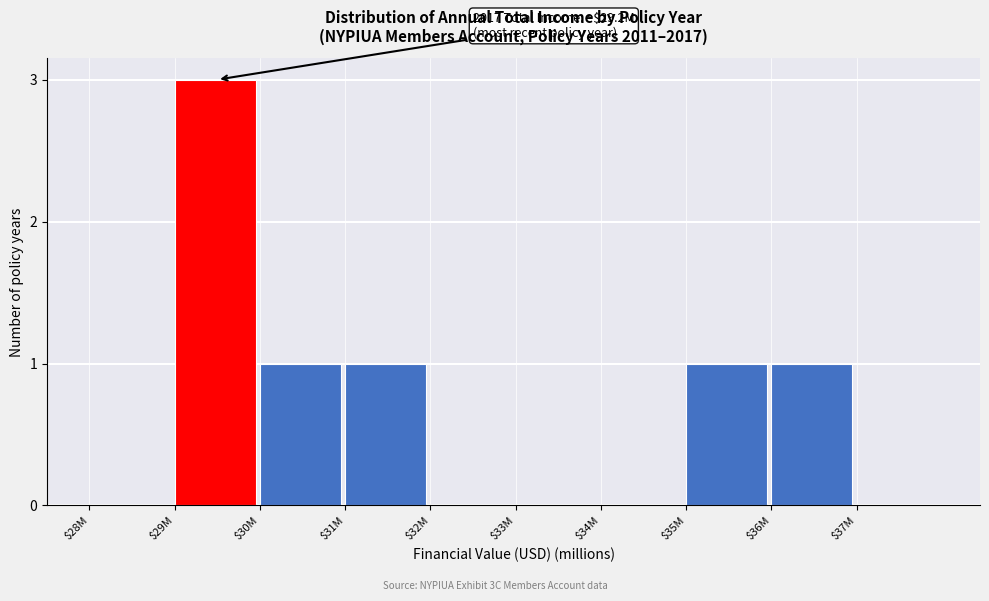

What is the sum of all values?

7